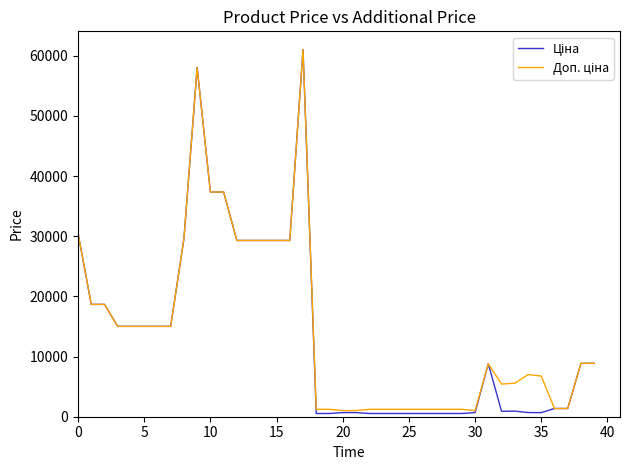

What is the maximum value shown in the chart?

61024.7